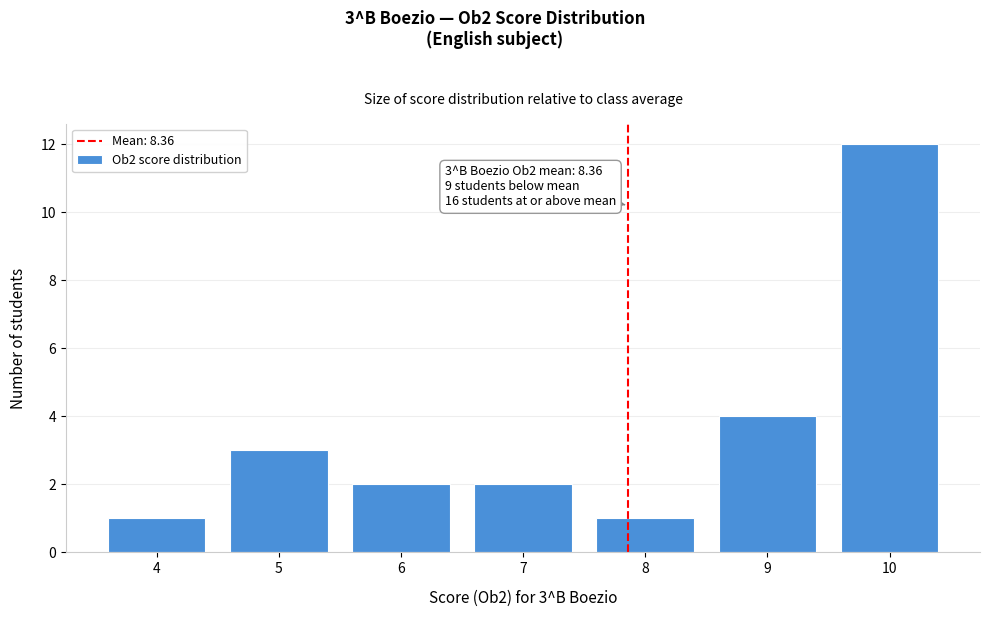

Reading left to right, what are all the values shown in this chart?

4=1	5=3	6=2	7=2	8=1	9=4	10=12